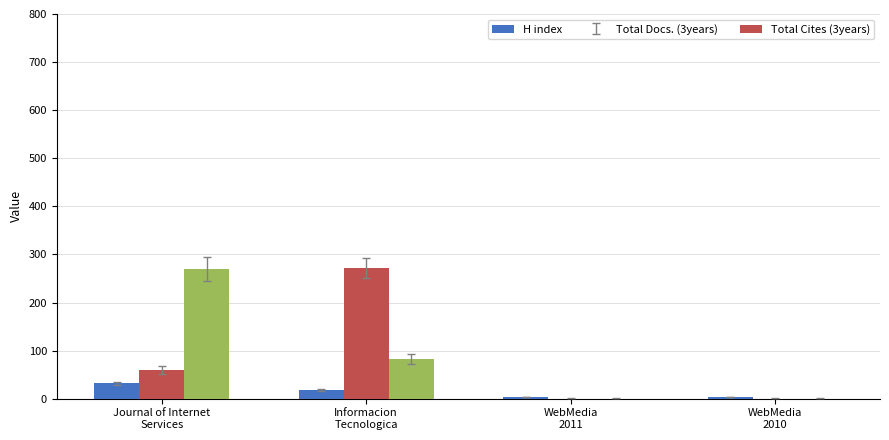

What is the highest value of the H index series?

32